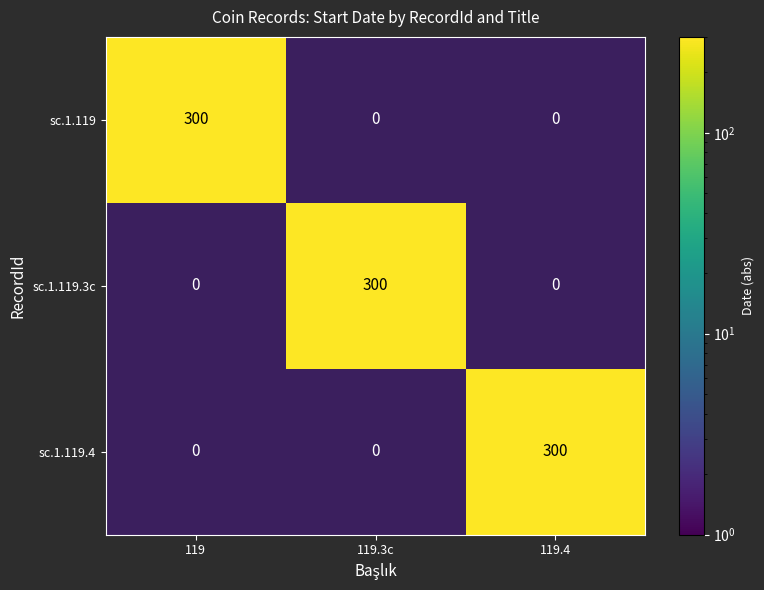

What is the sum of the sc.1.119.3c values at 119 and 119.3c?

300